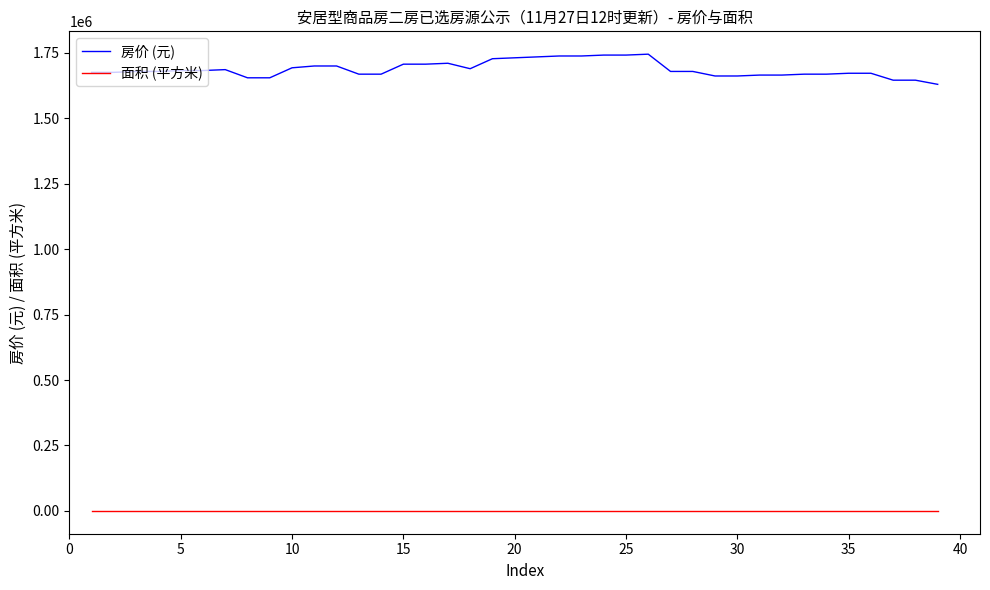

List the series in order of their peak value, lowest first.

面积 (平方米), 房价 (元)